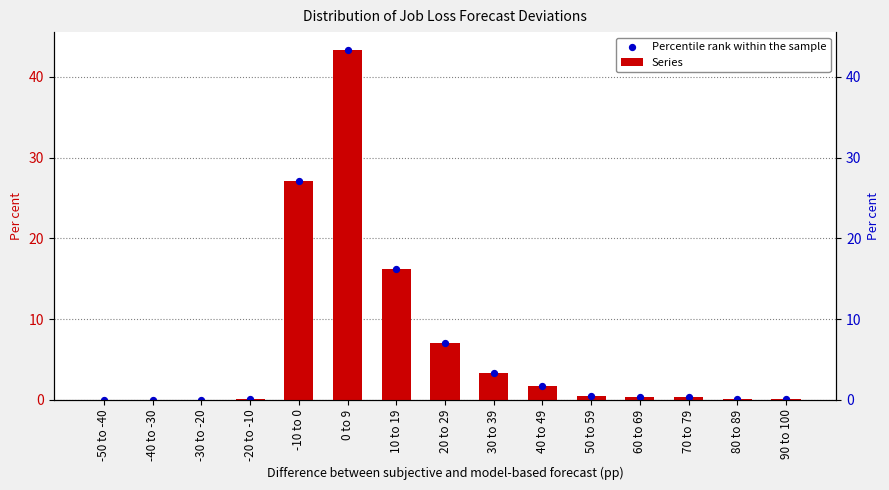

Is the value of Percentile rank within the sample at 70 to 79 greater than the value of Series at 0 to 9?

No